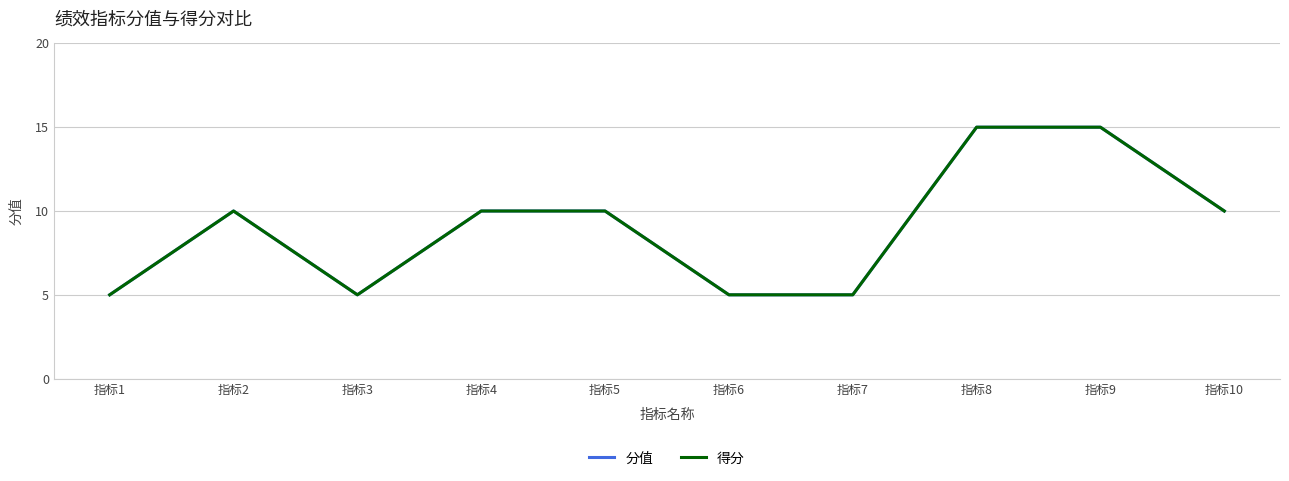

The value of 分值 at 指标7 is 8. True or false?

False